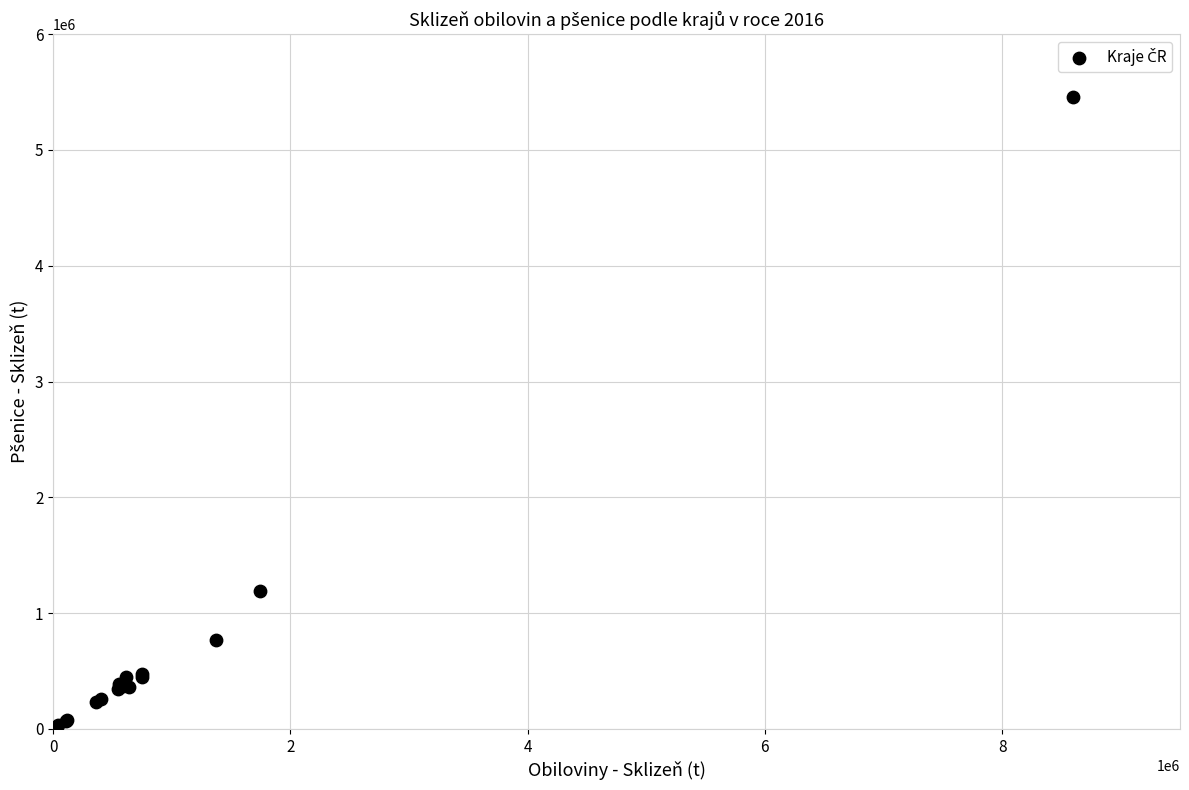

What Y value in the scatter plot is closest to 2743197?

1186998.2